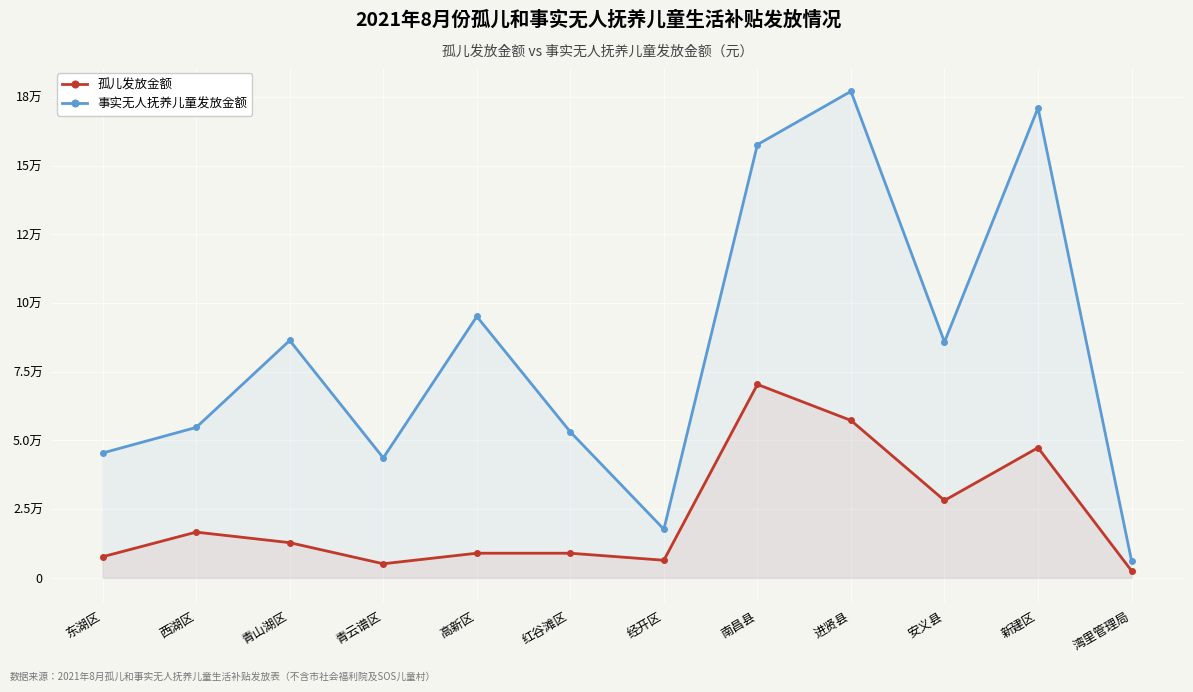

What is the sum of all 孤儿发放金额 values?

272330